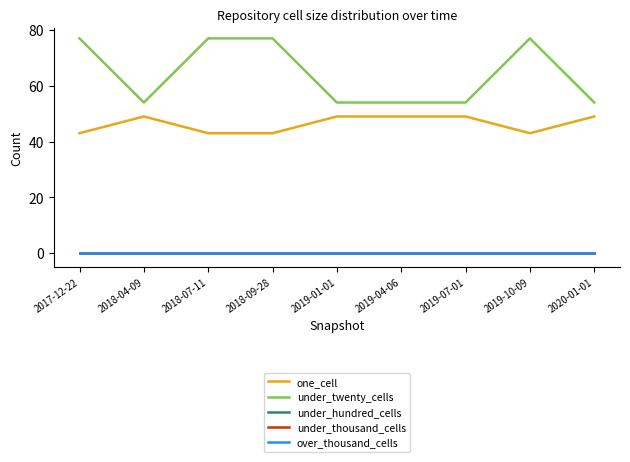

Is the value of under_thousand_cells at 2018-09-28 greater than the value of one_cell at 2018-04-09?

No